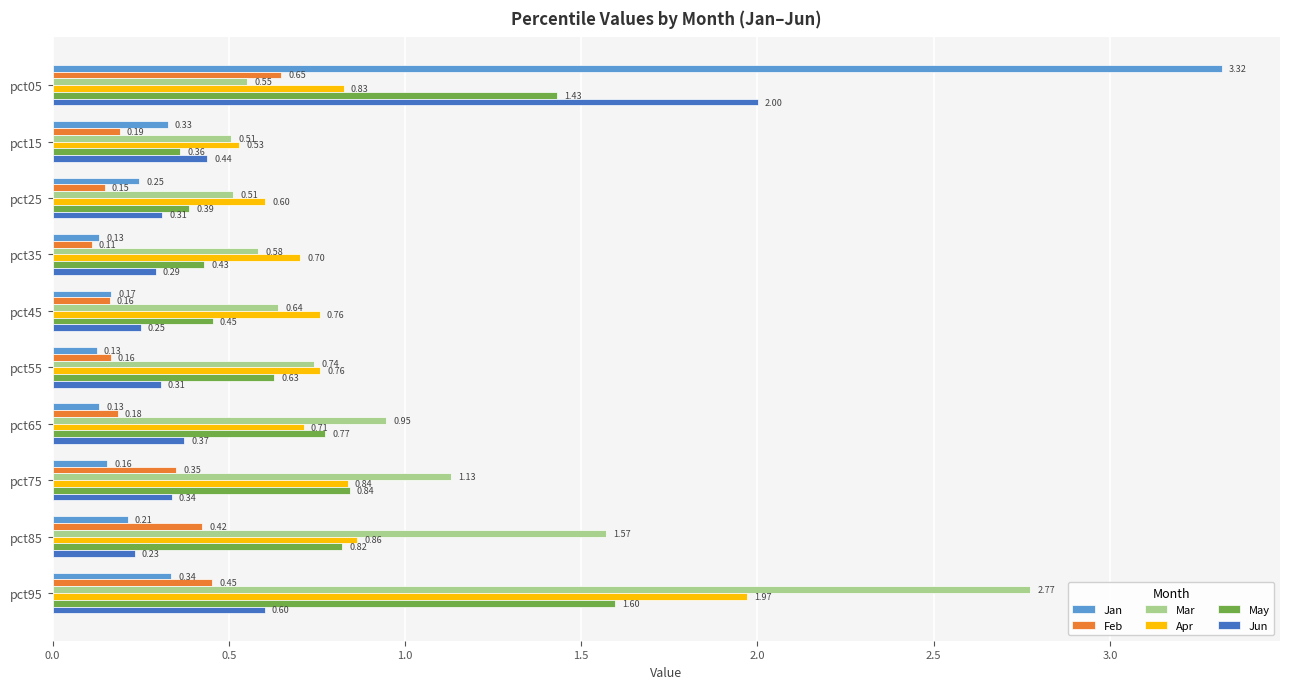

Rank the series at pct95 from highest to lowest value.

Mar, Apr, May, Jun, Feb, Jan